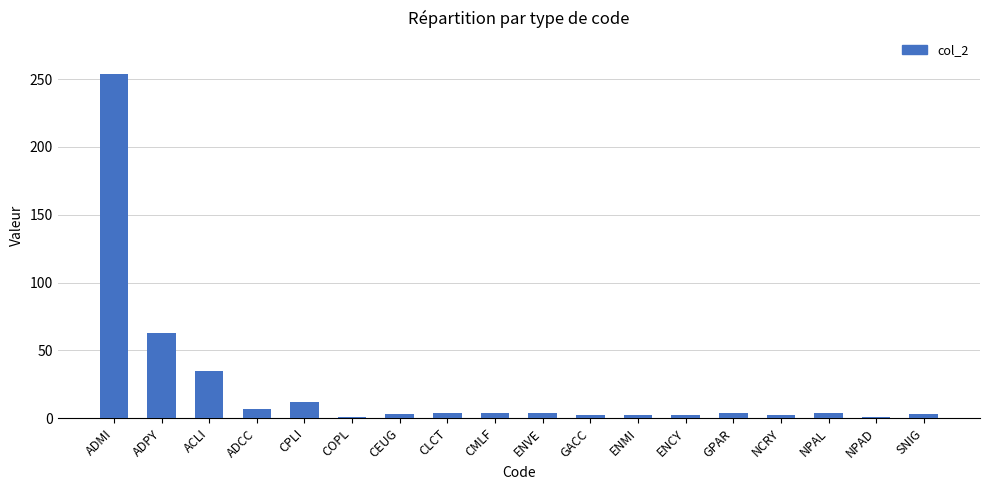

What is the greatest value displayed?

254